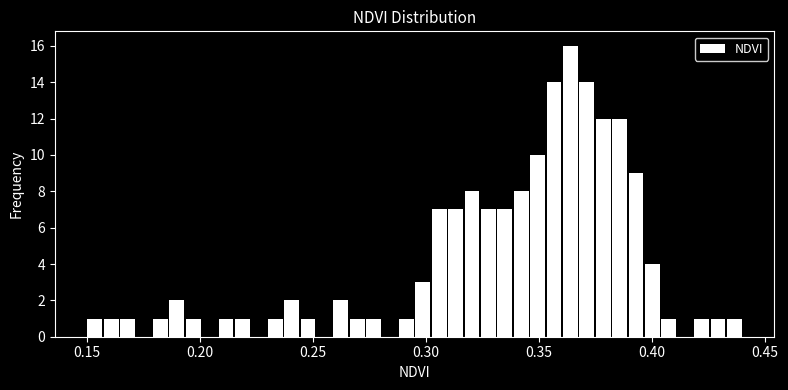

Read against the x-axis, roughly where is the centre of the tallest bar?

0.365